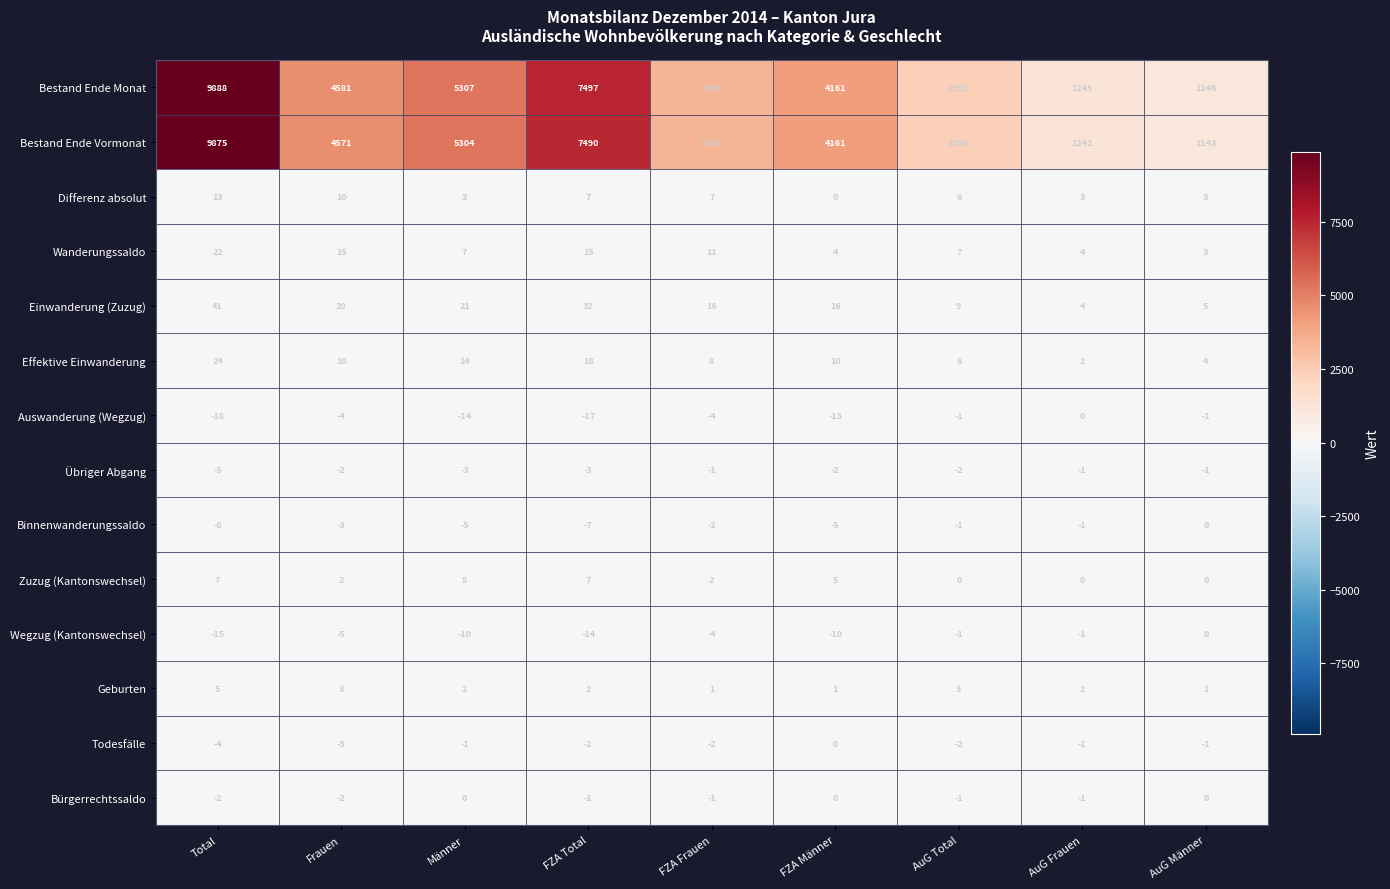

True or false: Übriger Abgang has a value of -1 at AuG Frauen.

True